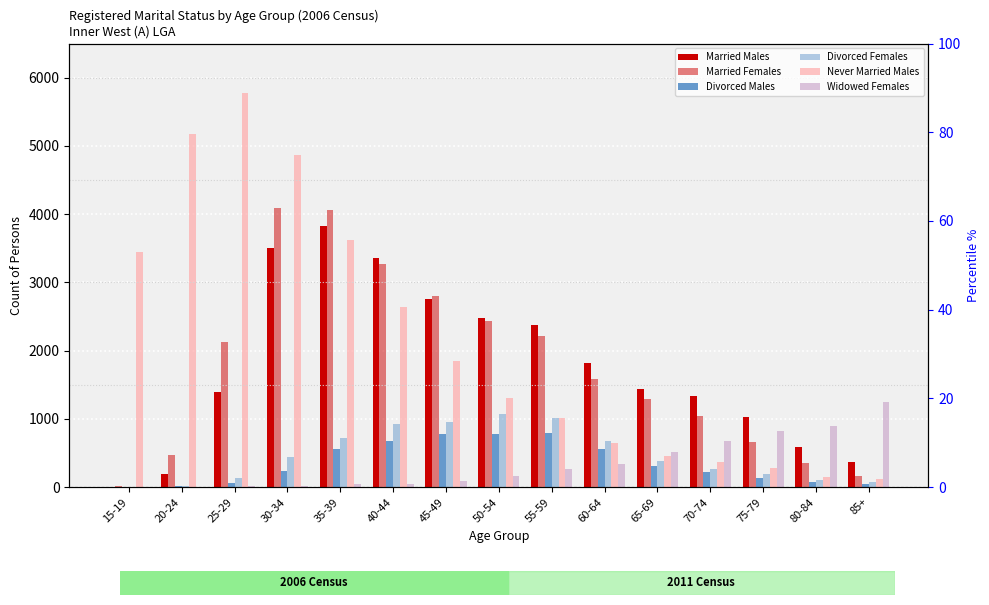

What are all the series names shown in the legend?

Married Males, Married Females, Divorced Males, Divorced Females, Never Married Males, Widowed Females